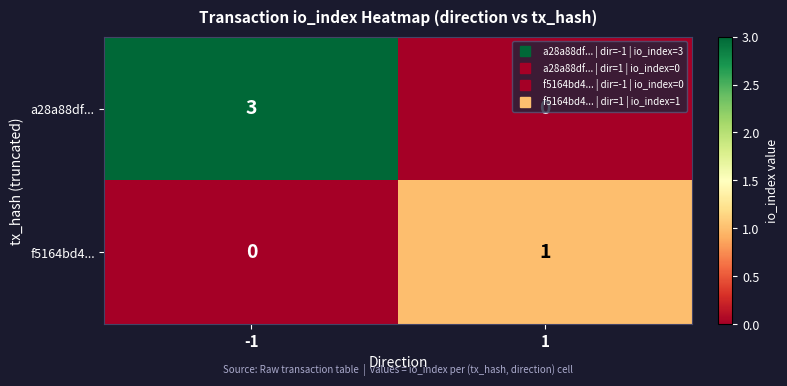

Count the number of data series in this chart.

2